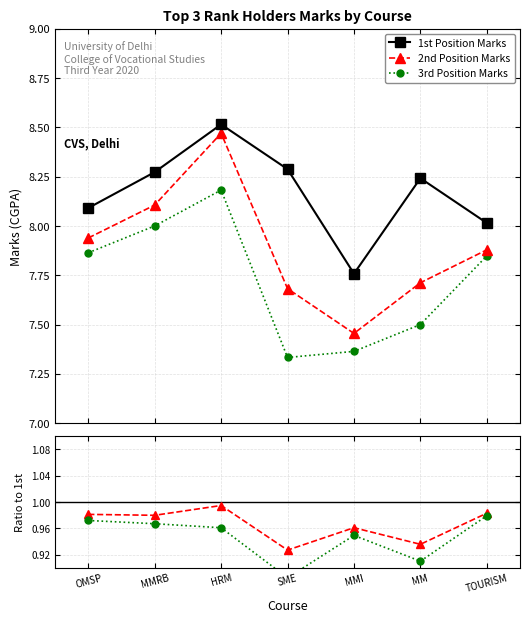

What is the spread (max minus min) of values at HRM?

7.6